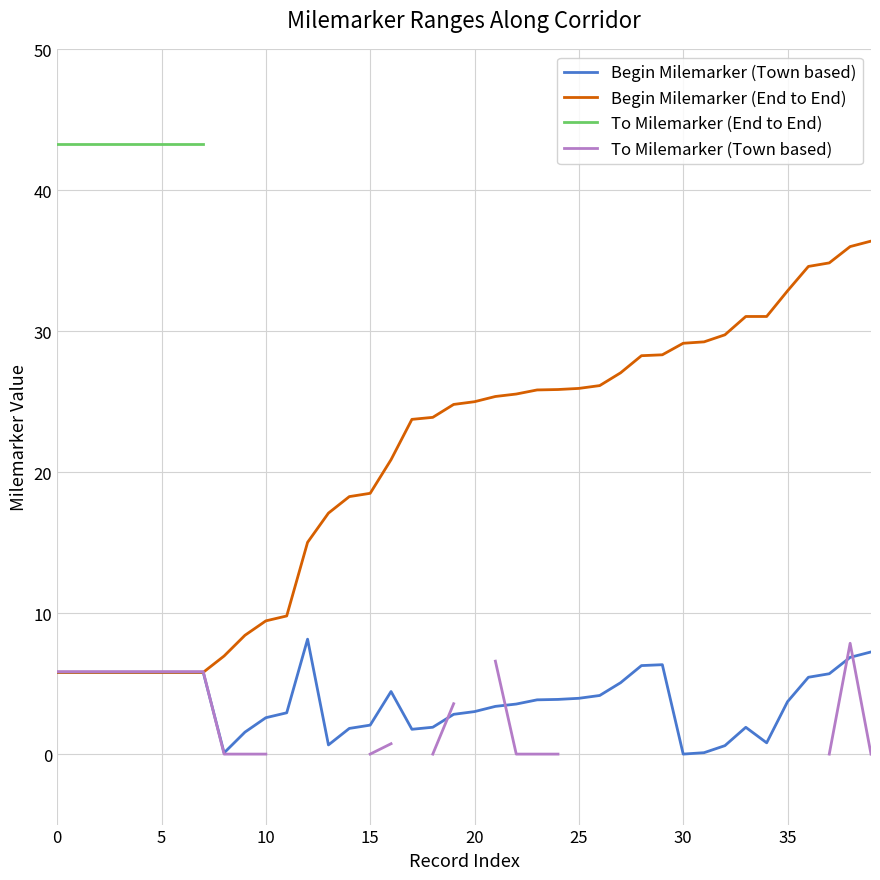

Between 25 and 29, which series saw the biggest shift?

Begin Milemarker (End to End)